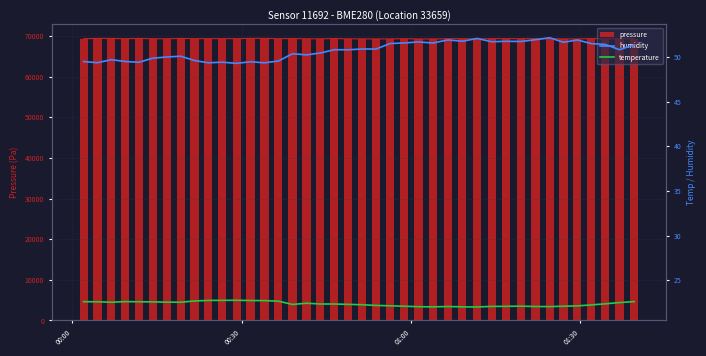

Which series has the widest spread of values?

pressure